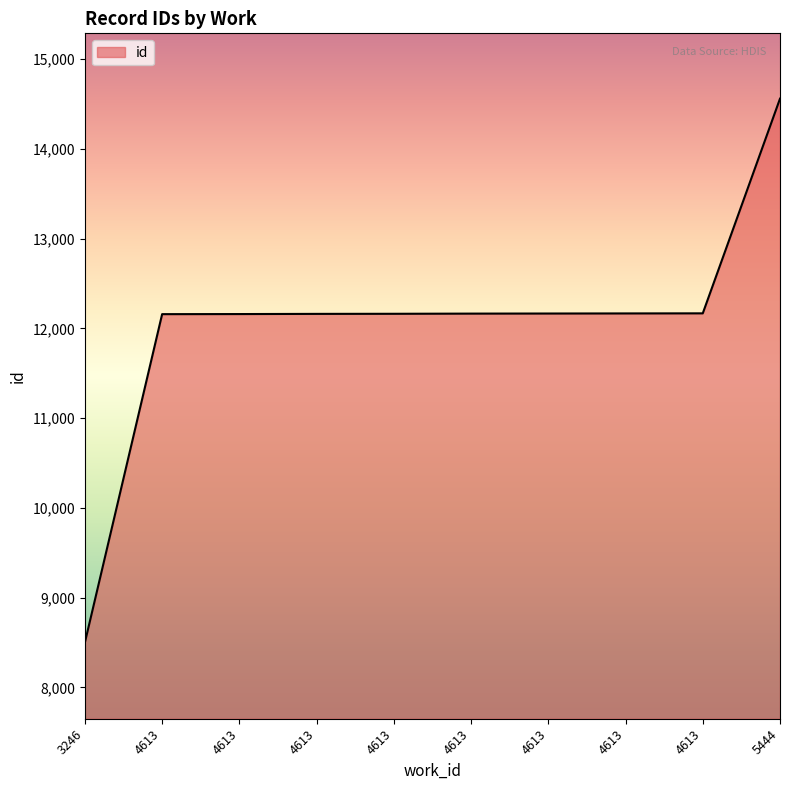

Between 4613 and 4613, which is larger?

4613